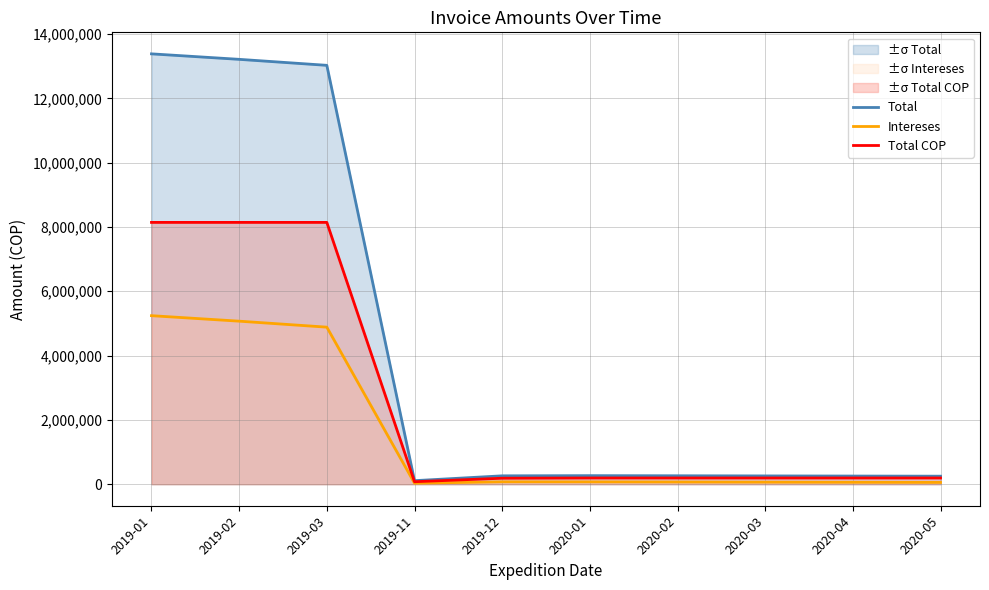

Reading right to left, what are all the values shown in this chart?

Total: 2020-05=249698.6	2020-04=253882.5	2020-03=258032.2	2020-02=262514.6	2020-01=266454.4	2019-12=260847.7	2019-11=110218.8	2019-03=13025041.0	2019-02=13211373.5	2019-01=13382059.3
Intereses: 2020-05=56081.6	2020-04=60265.5	2020-03=64415.2	2020-02=68897.6	2020-01=72837.4	2019-12=74317.7	2019-11=32643.8	2019-03=4883660.0	2019-02=5069992.5	2019-01=5240678.3
Total COP: 2020-05=193617.0	2020-04=193617.0	2020-03=193617.0	2020-02=193617.0	2020-01=193617.0	2019-12=186530.0	2019-11=77575.0	2019-03=8141381.0	2019-02=8141381.0	2019-01=8141381.0